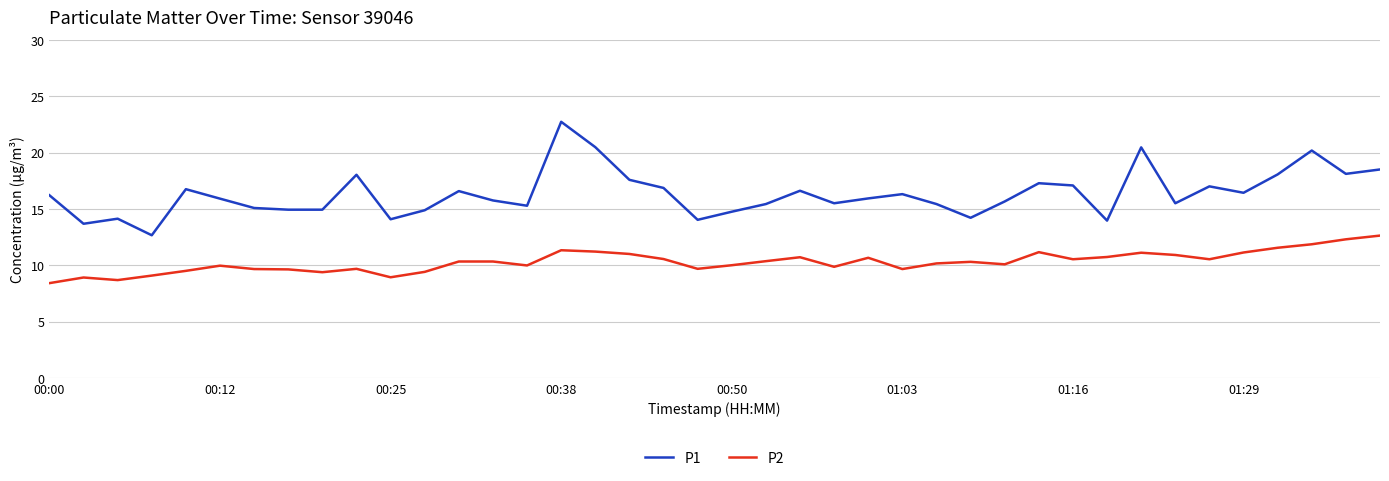

What is the lowest value of the P1 series?

12.7